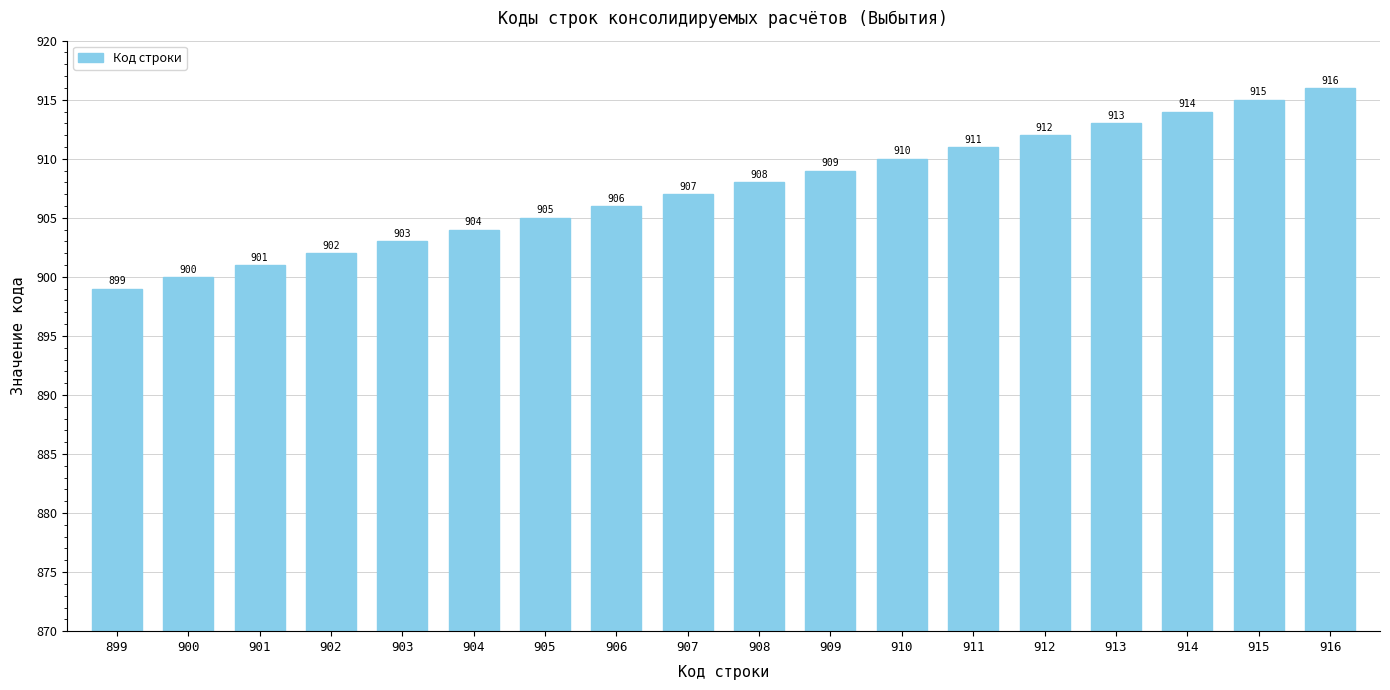

Rank the categories by value from lowest to highest.

899, 900, 901, 902, 903, 904, 905, 906, 907, 908, 909, 910, 911, 912, 913, 914, 915, 916